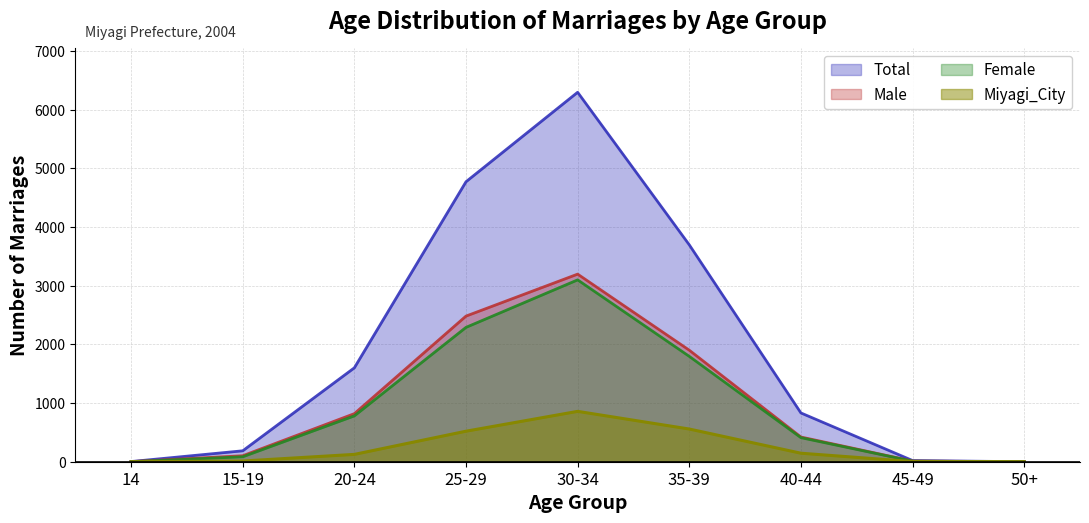

What is the label of the 1st point from the left?

14